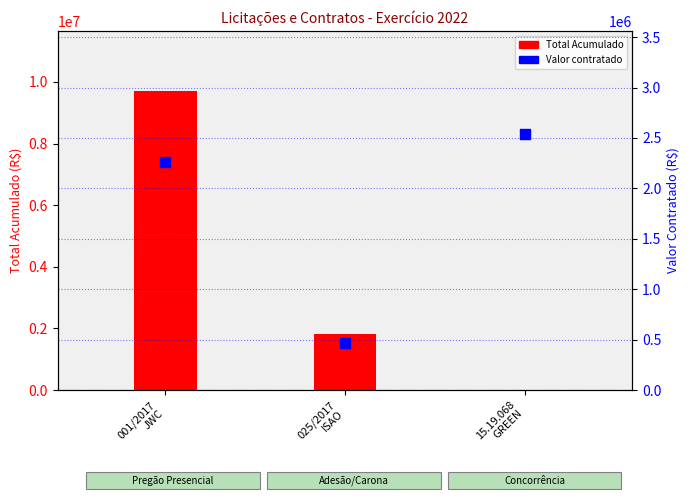

What is the total value across all series at 15.19.068
GREEN?

2543078.7